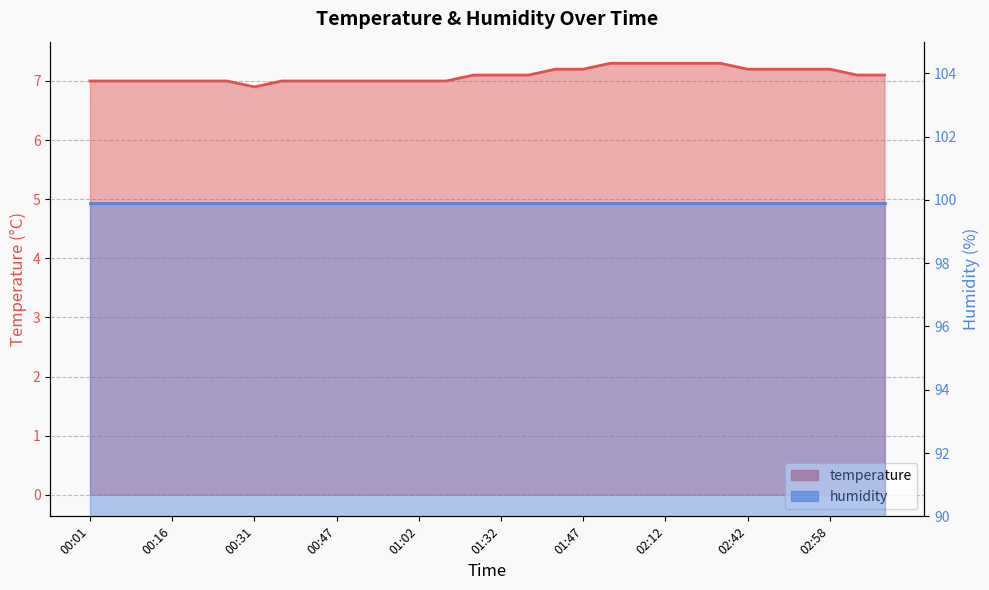

What is the sum of the values at 01:02 and 01:32?

14.1